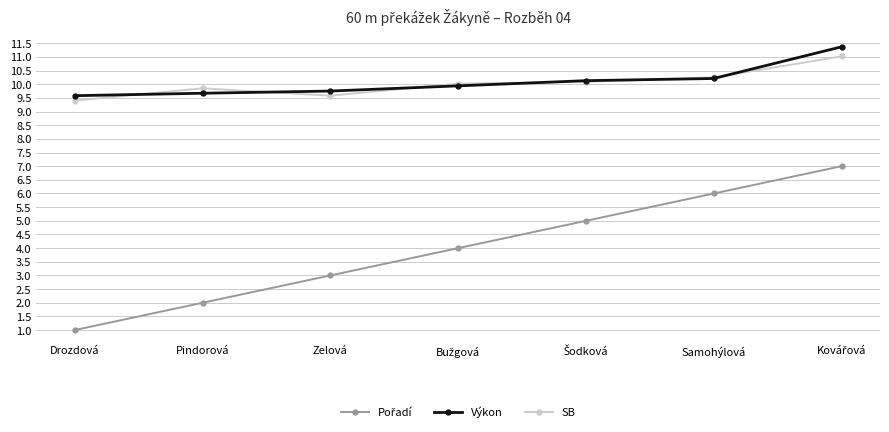

What is the label of the 7th point from the right?

Drozdová